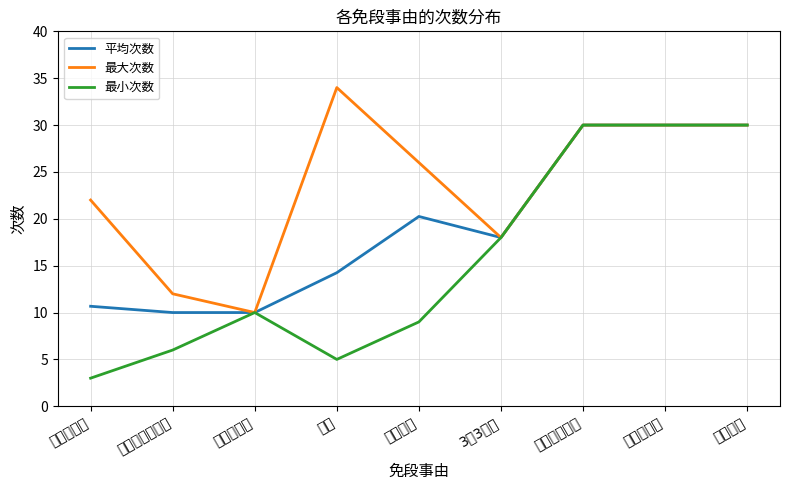

What are all the series names shown in the legend?

平均次数, 最大次数, 最小次数